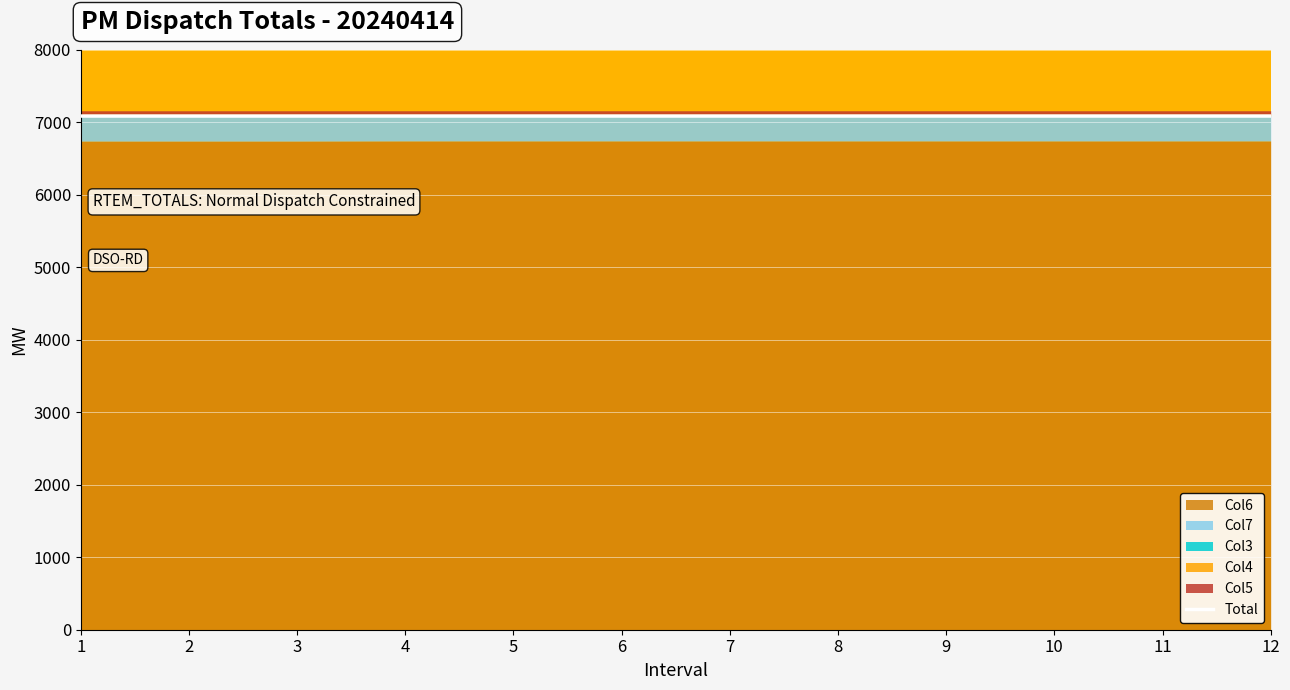

What is the approximate value at 1?

7086.5